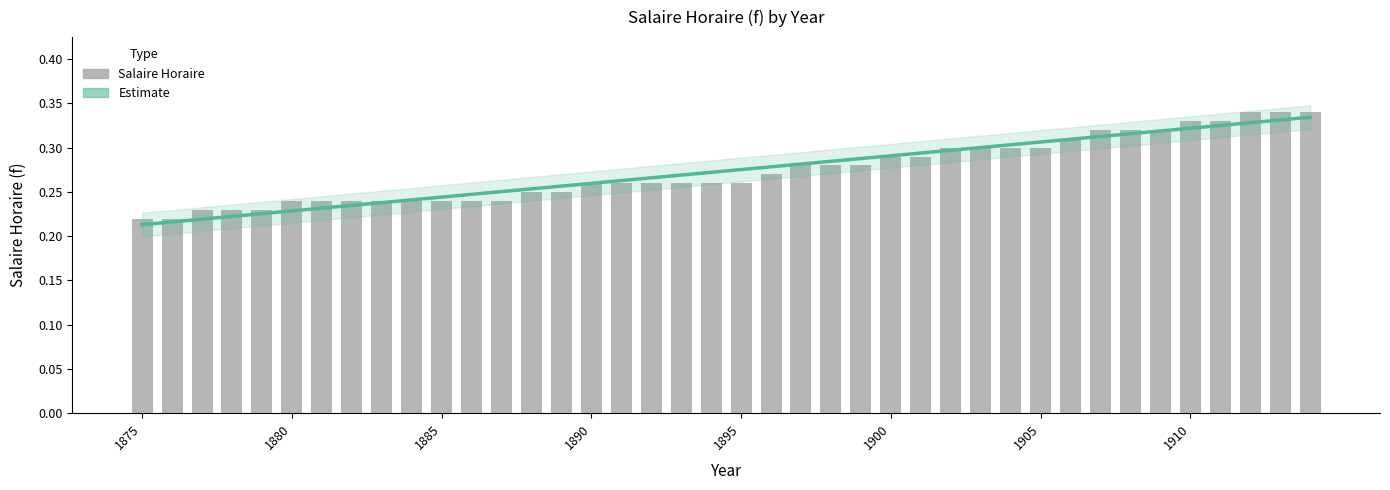

What is the difference between the second highest and minimum values?

0.1